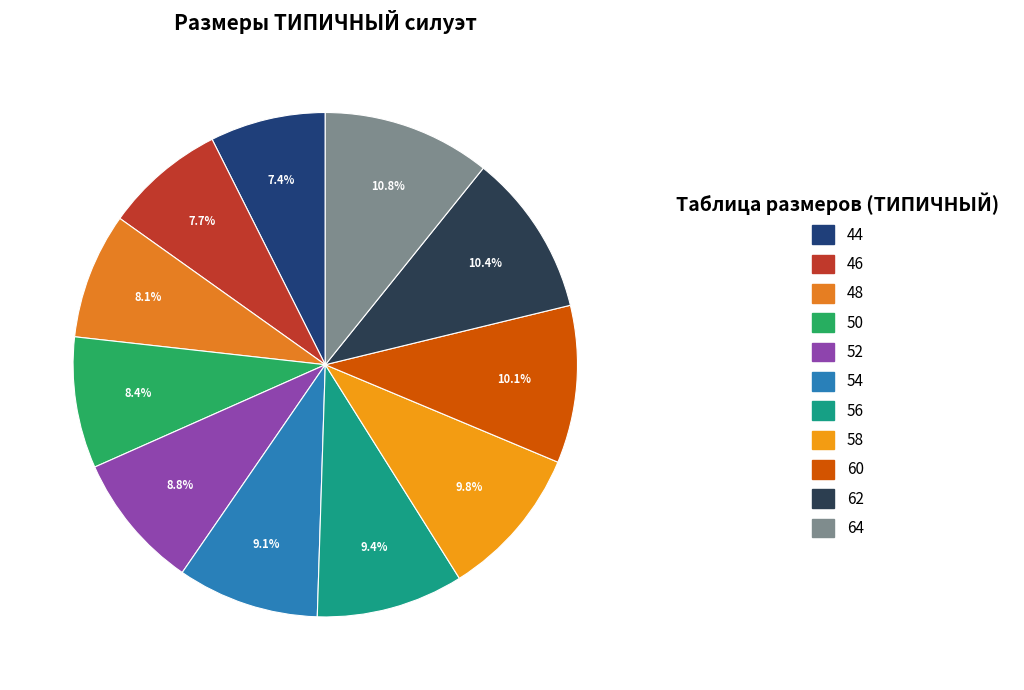

Rank the categories by value from lowest to highest.

44, 46, 48, 50, 52, 54, 56, 58, 60, 62, 64